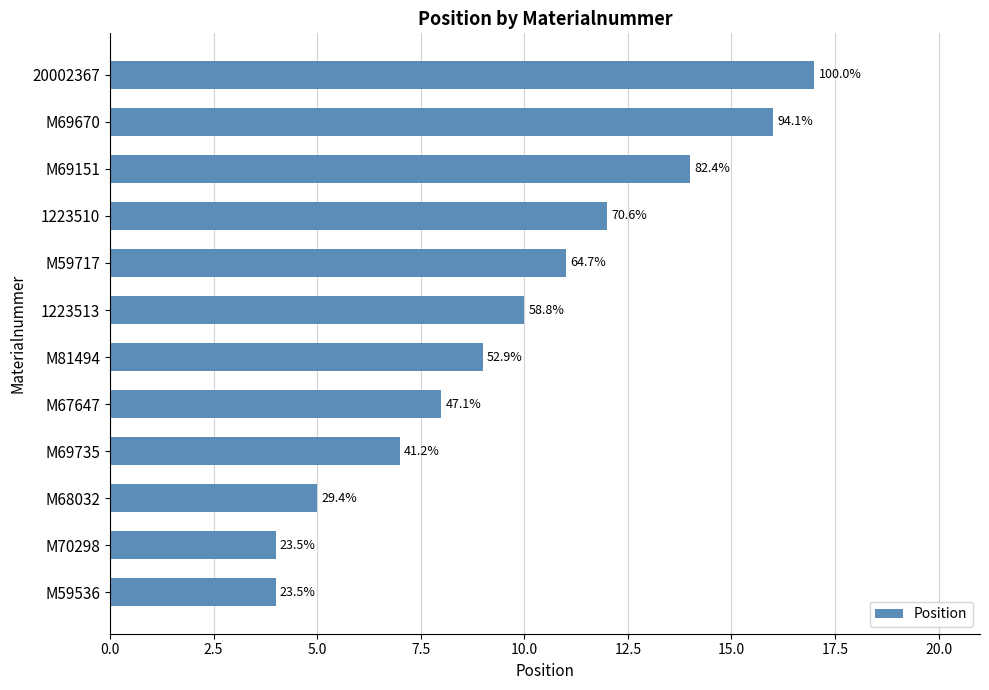

How many bars are there in total?

12